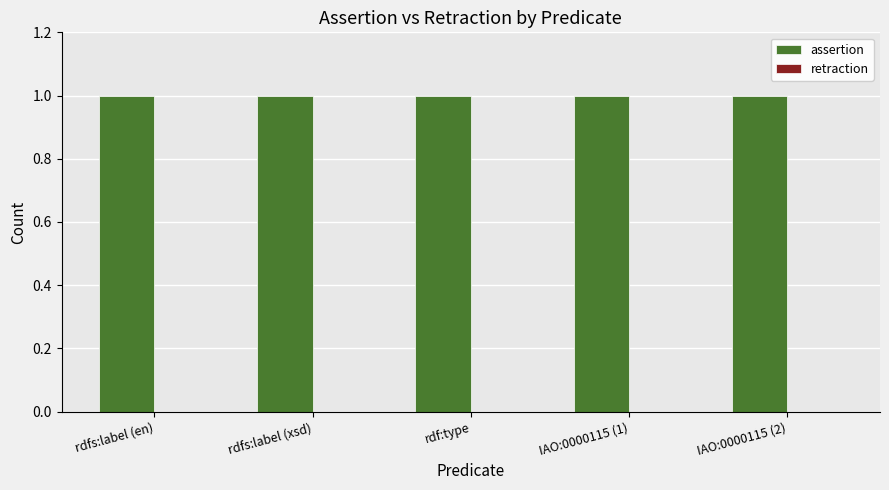

Is the value of retraction at IAO:0000115 (1) greater than the value of assertion at IAO:0000115 (1)?

No